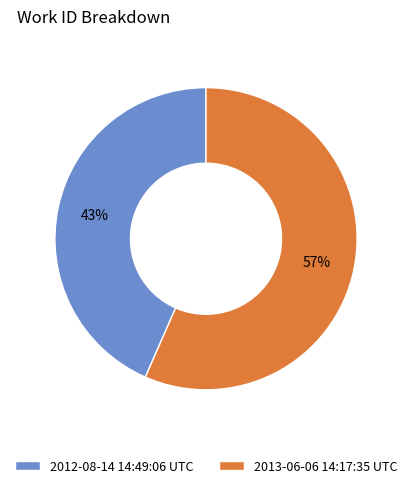

Do 2013-06-06 14:17:35 UTC and 2012-08-14 14:49:06 UTC together represent more than half of the pie?

Yes